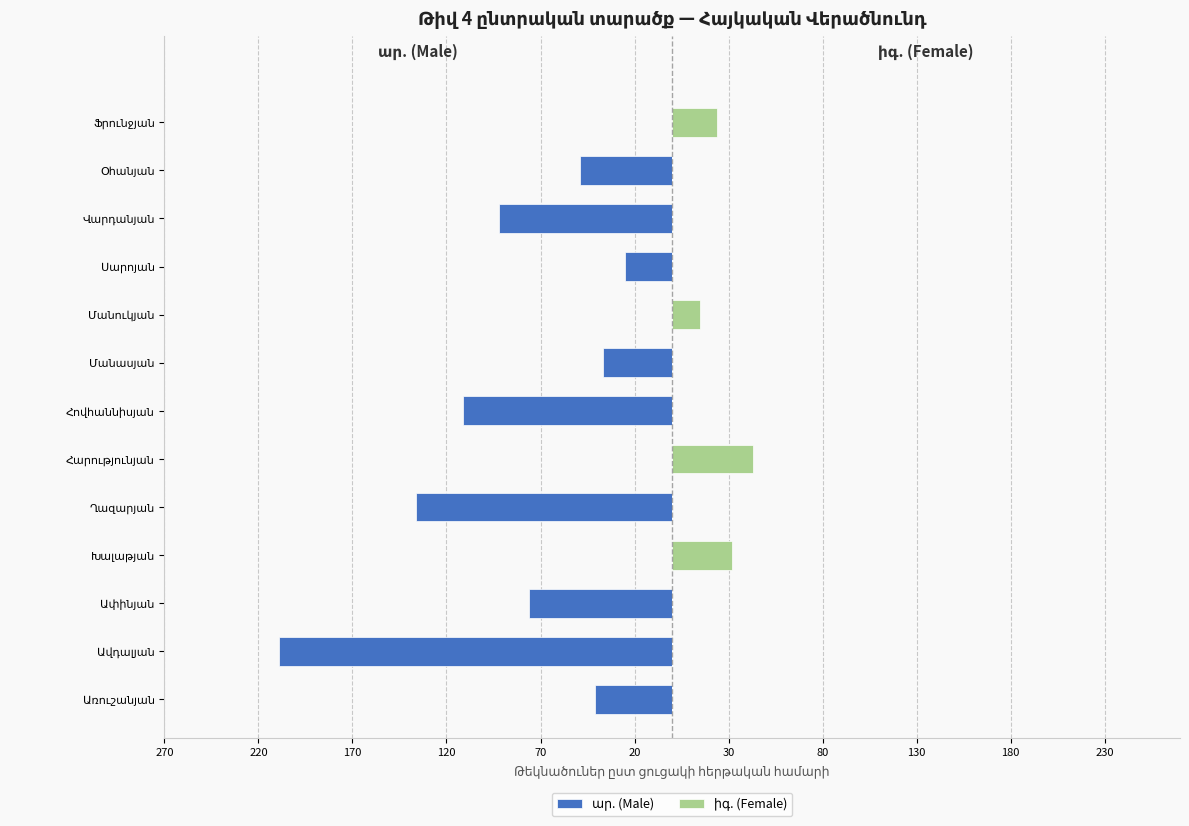

The ար. (Male) series shows -67 at Ֆրունջյան. True or false?

False